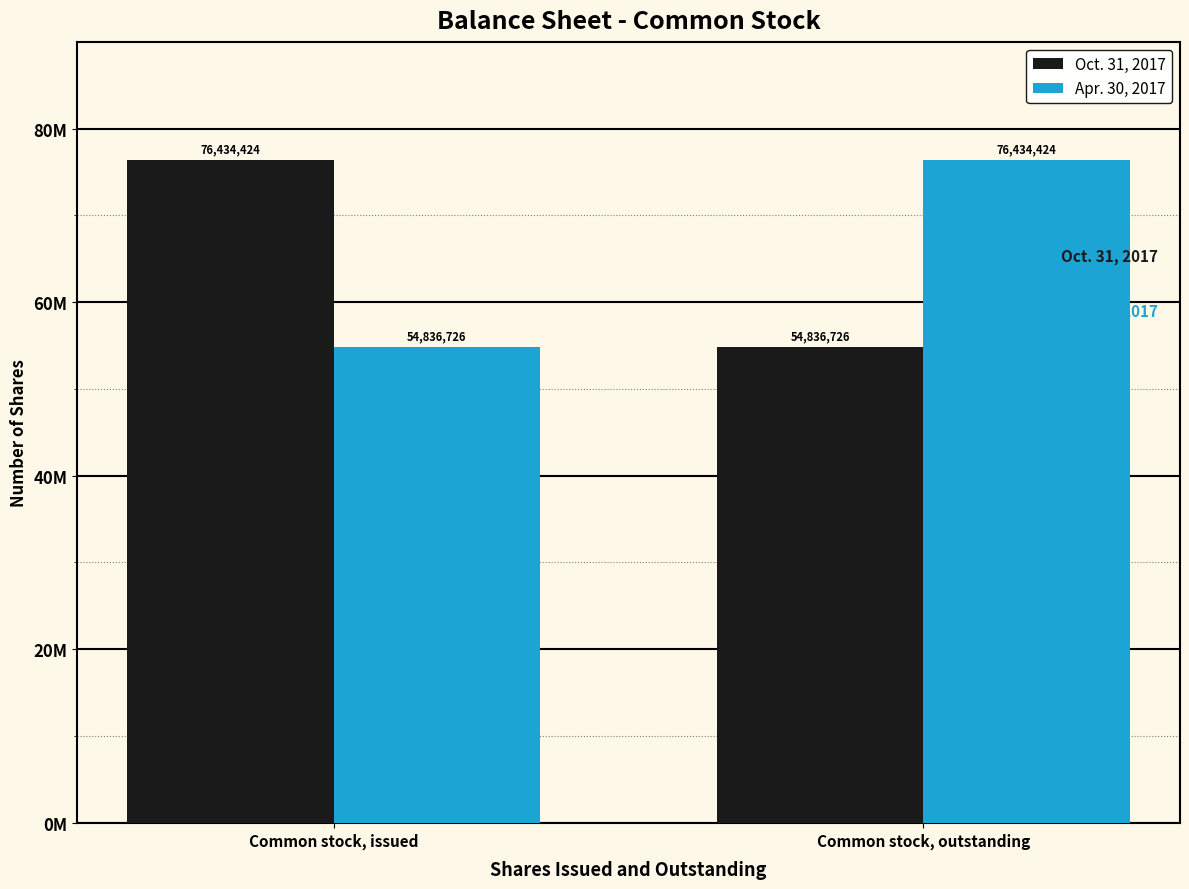

What is the difference between the highest and lowest values at Common stock, outstanding?

21597698